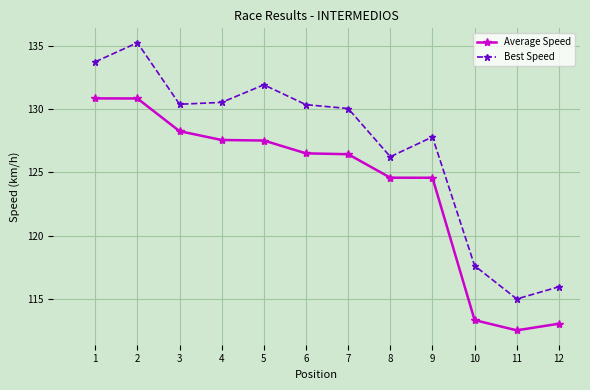

Which series has the widest spread of values?

Best Speed